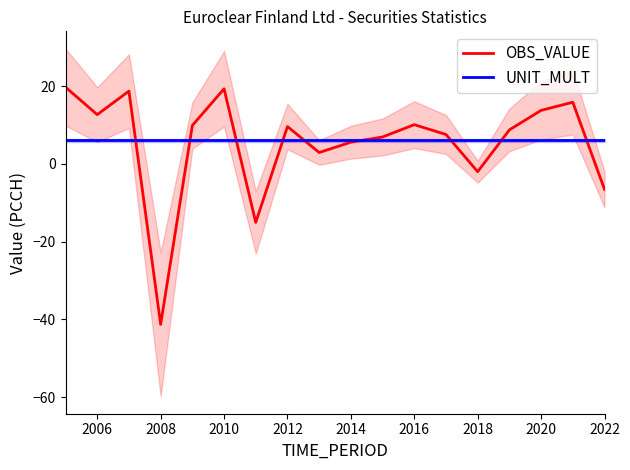

What is the approximate value of OBS_VALUE at 2018?

-2.0